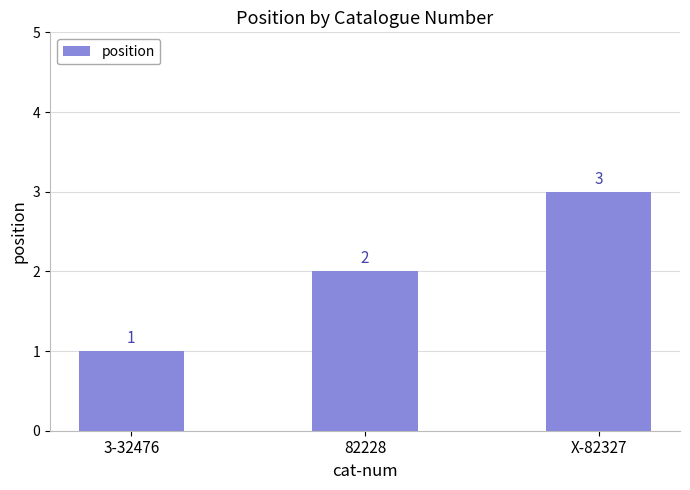

Between 82228 and X-82327, which is larger?

X-82327